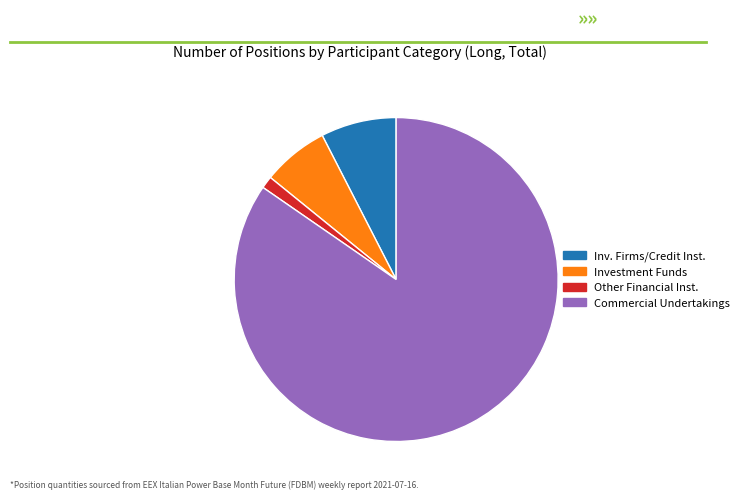

Between Commercial Undertakings and Other Financial Inst., which is larger?

Commercial Undertakings